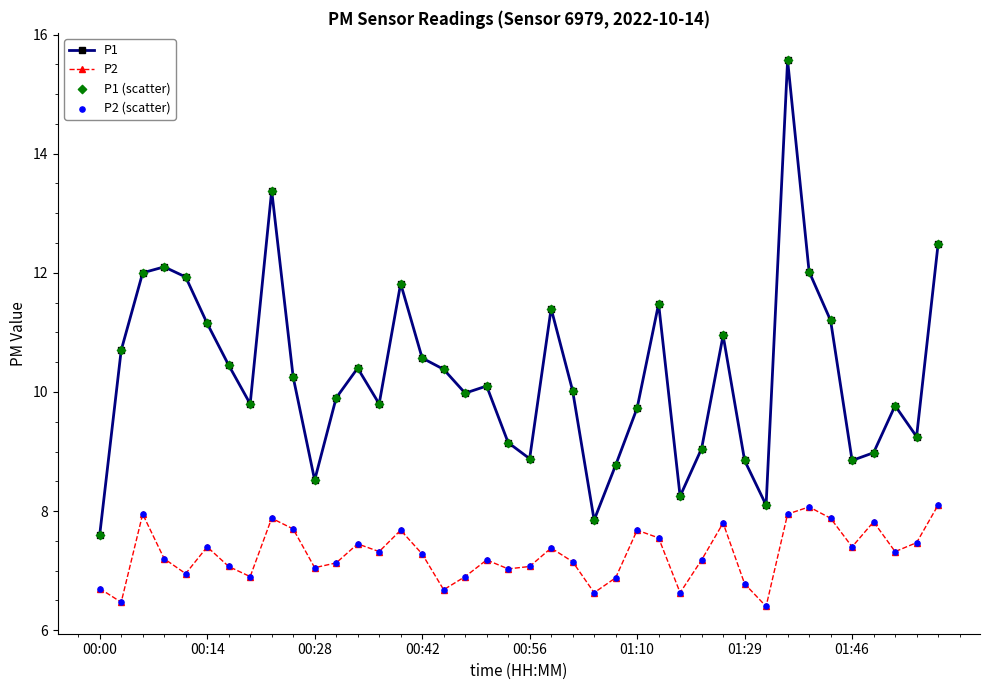

Which series has the largest range (max minus min)?

P1